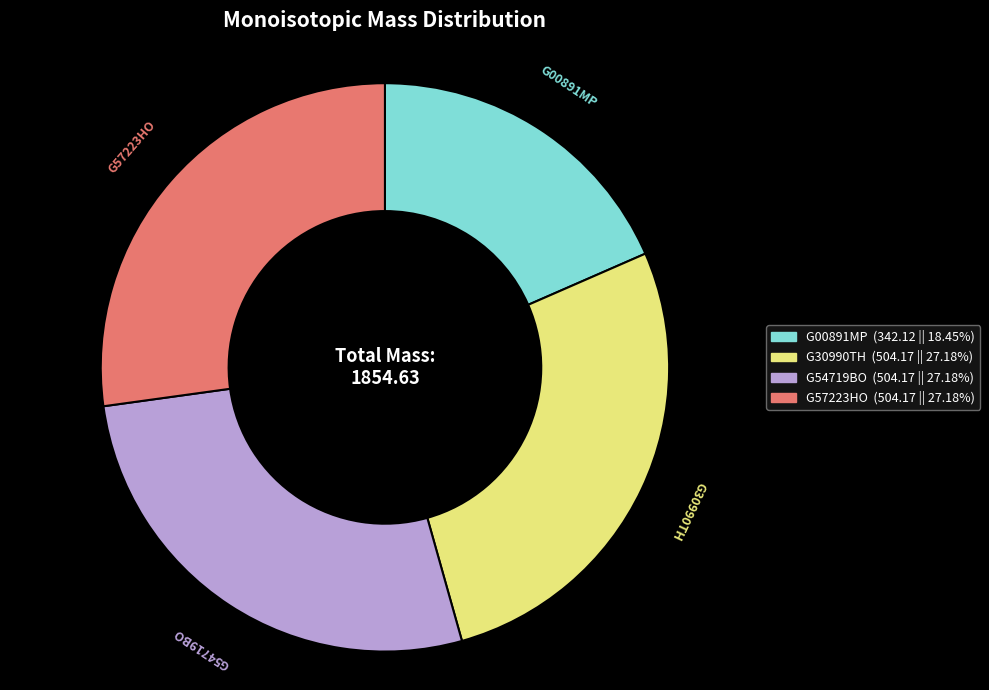

How many segments does this pie chart have?

4